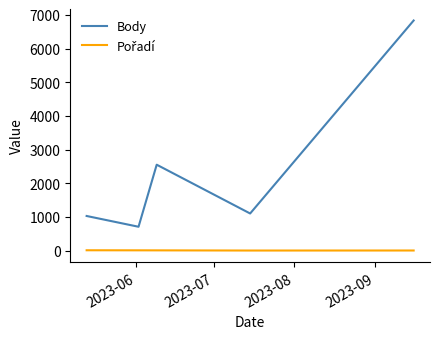

How many lines are shown in the chart?

2